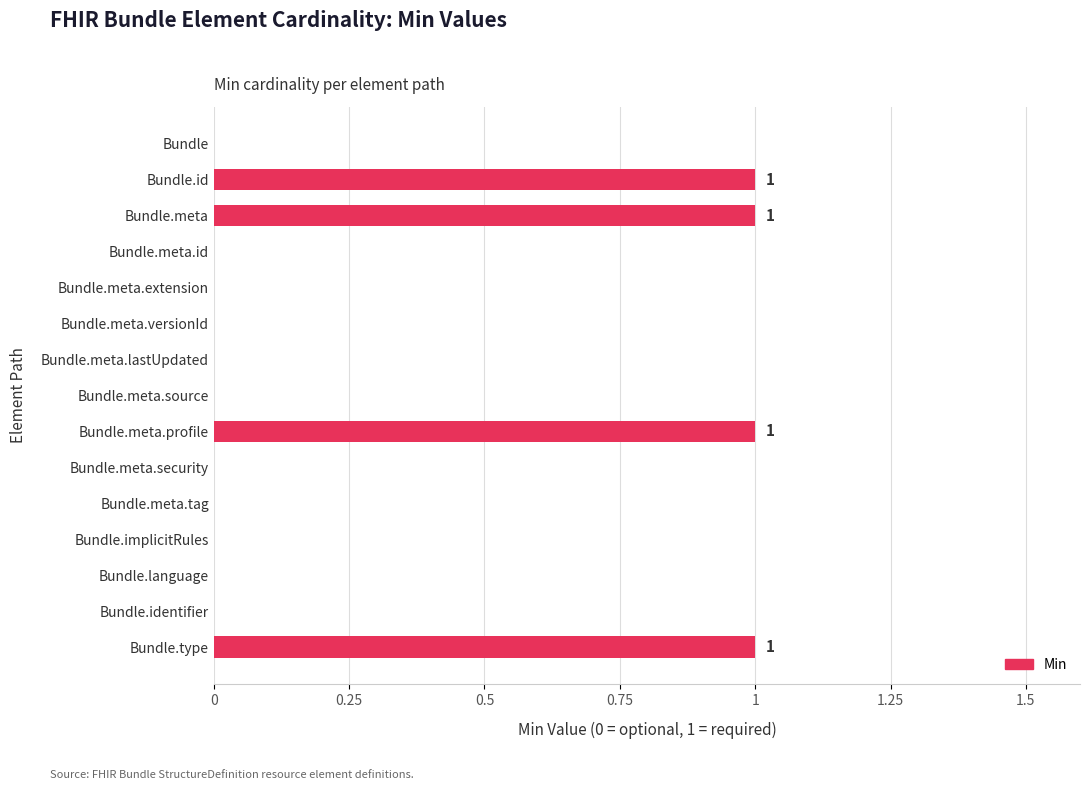

How many values are between 0 and 1?

15